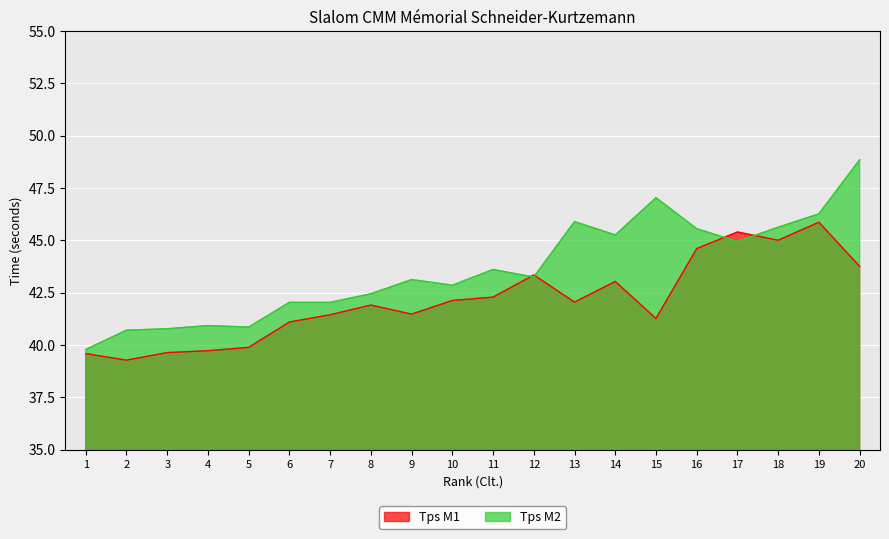

The Tps M1 series shows 29.8 at 17. True or false?

False